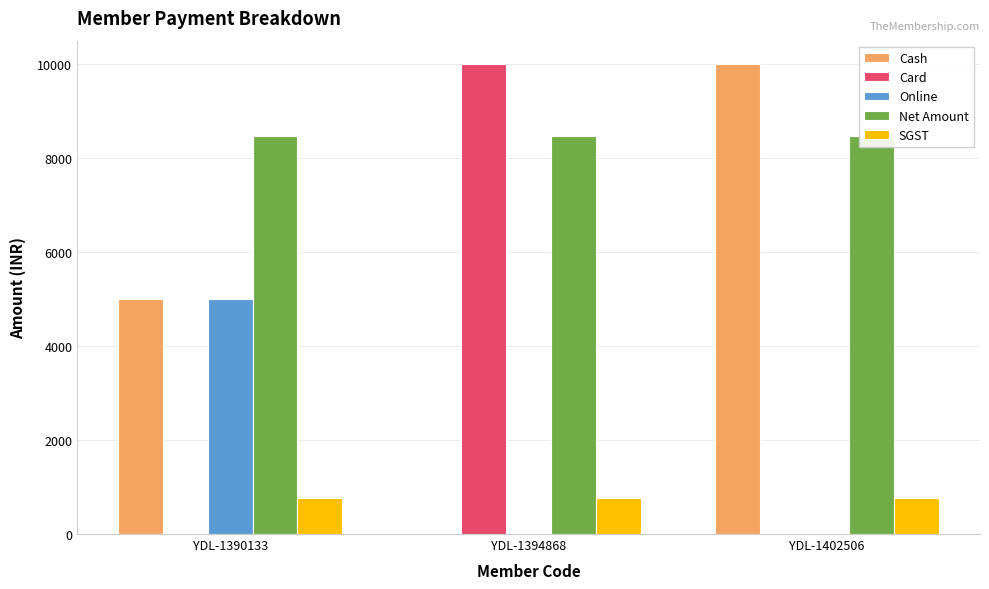

Are the bars horizontal?

No